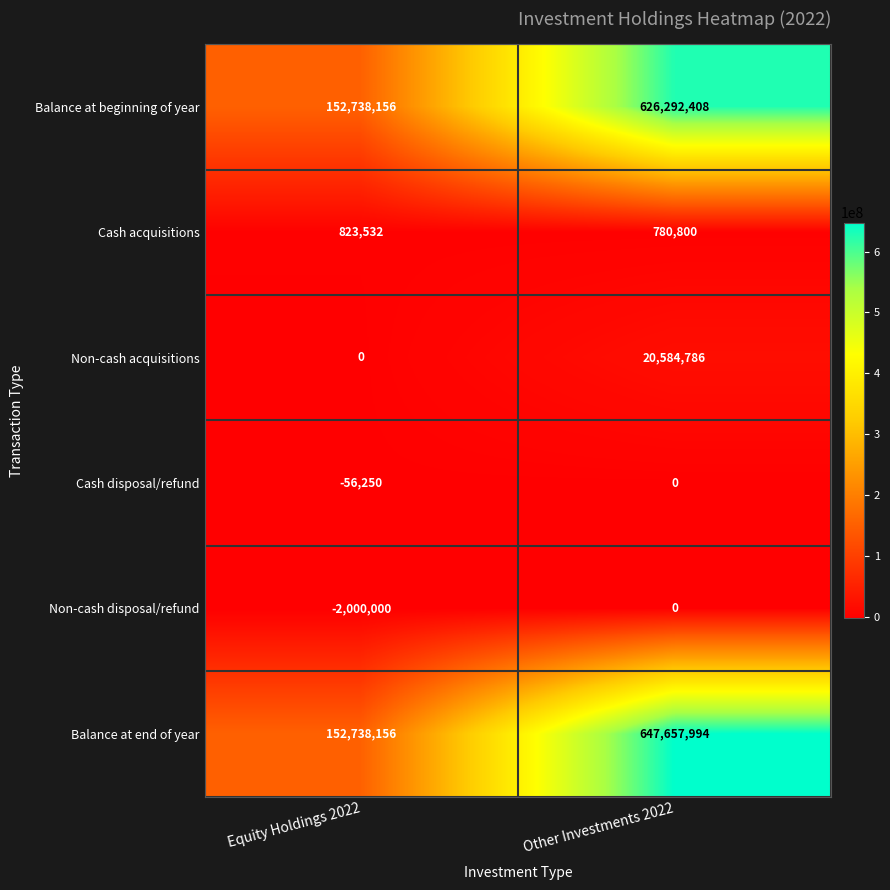

What is the difference between the highest and lowest values at Other Investments 2022?

647657994